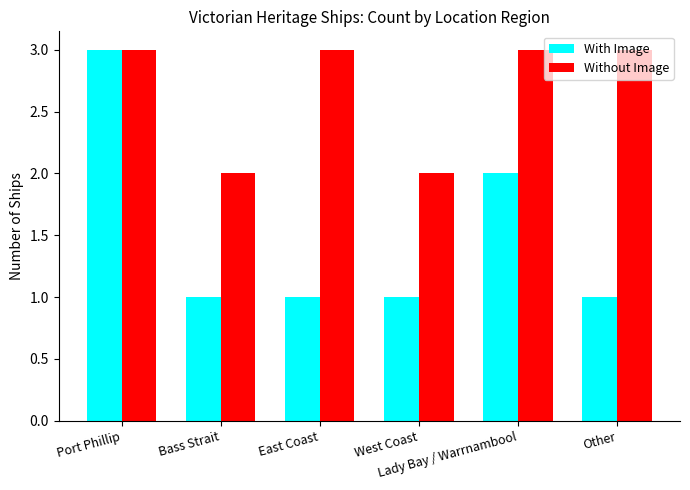

Which series has the widest spread of values?

With Image